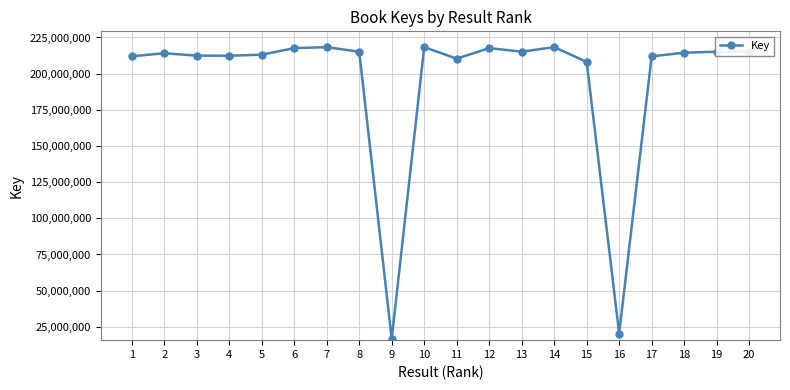

What is the difference between the values at 15 and 2?

5986657